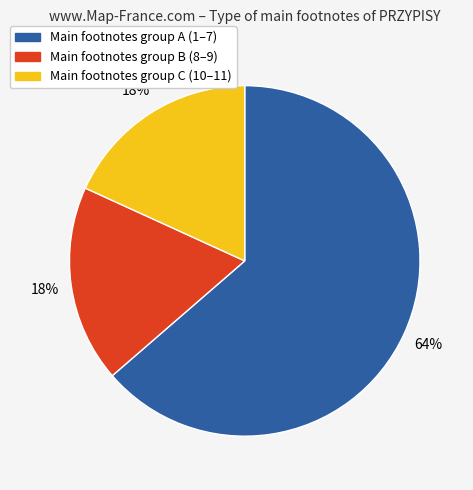

Is there a majority slice in this chart?

Yes